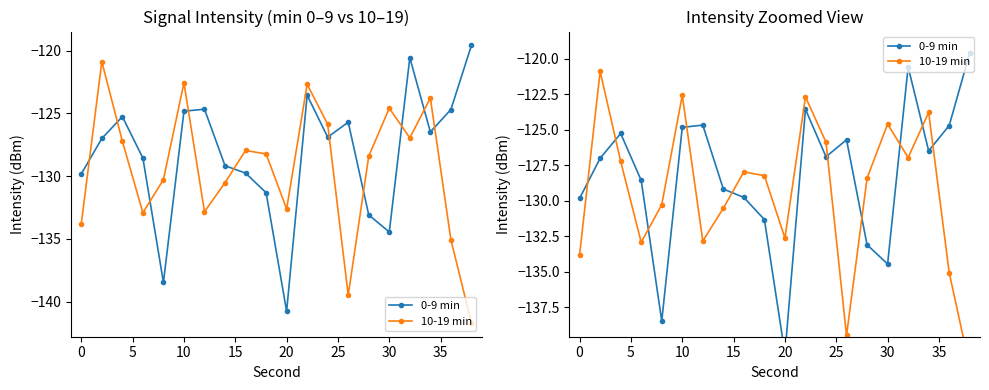

How many intersections are there between 0-9 min and 10-19 min?

10